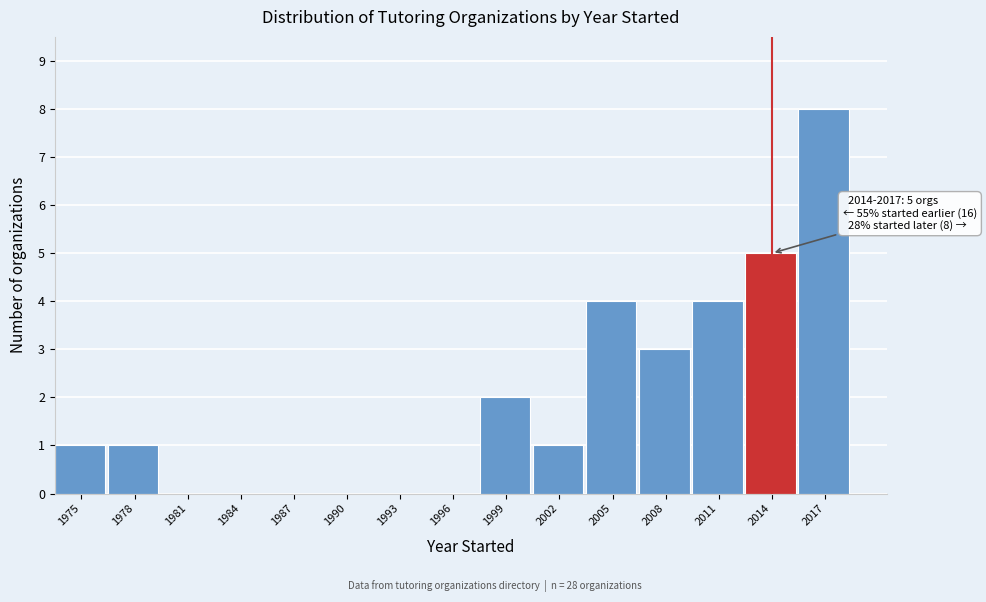

Reading right to left, transcribe all the data shown in this chart.

2017=8	2014=5	2011=4	2008=3	2005=4	2002=1	1999=2	1996=0	1993=0	1990=0	1987=0	1984=0	1981=0	1978=1	1975=1